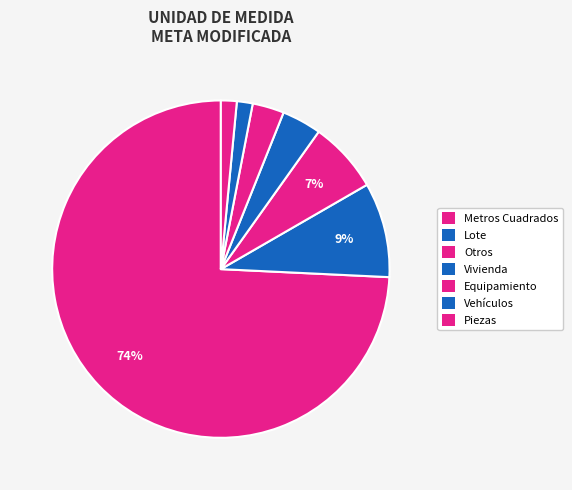

How many slices are in this pie chart?

7